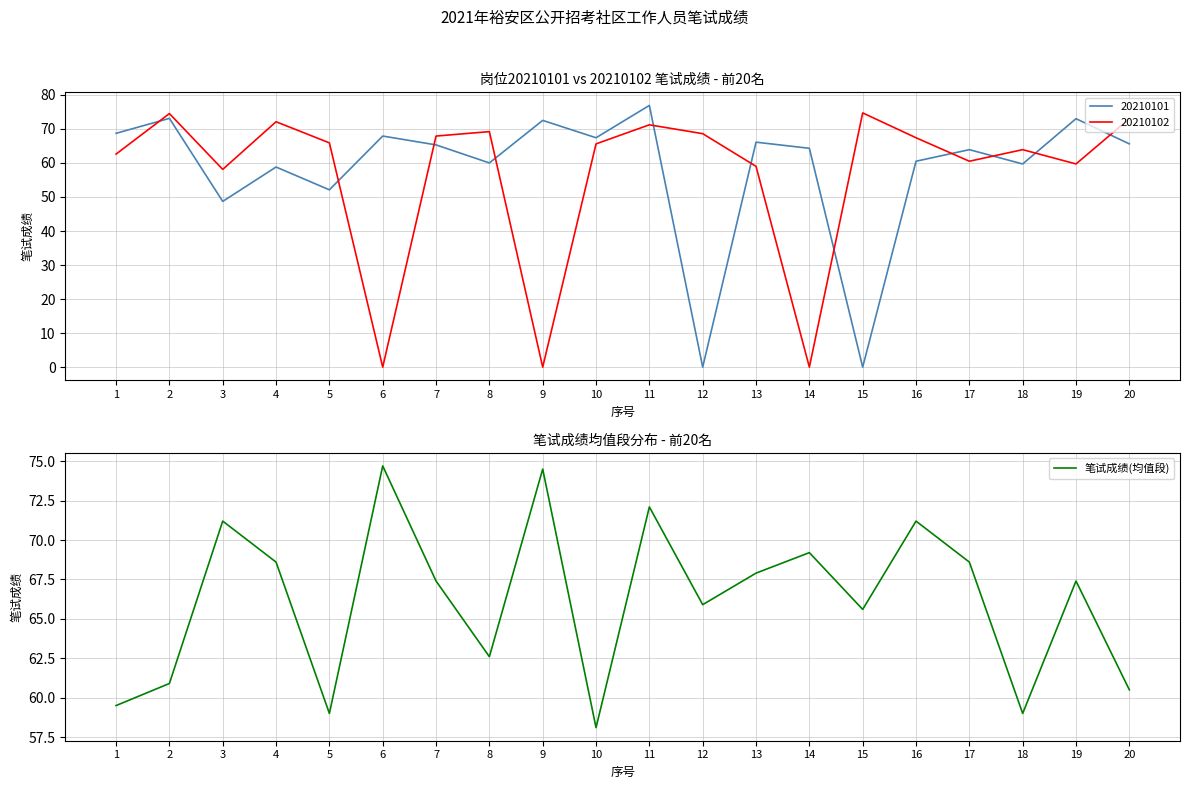

The value of 笔试成绩(均值段) at 9 is 74.5. True or false?

True